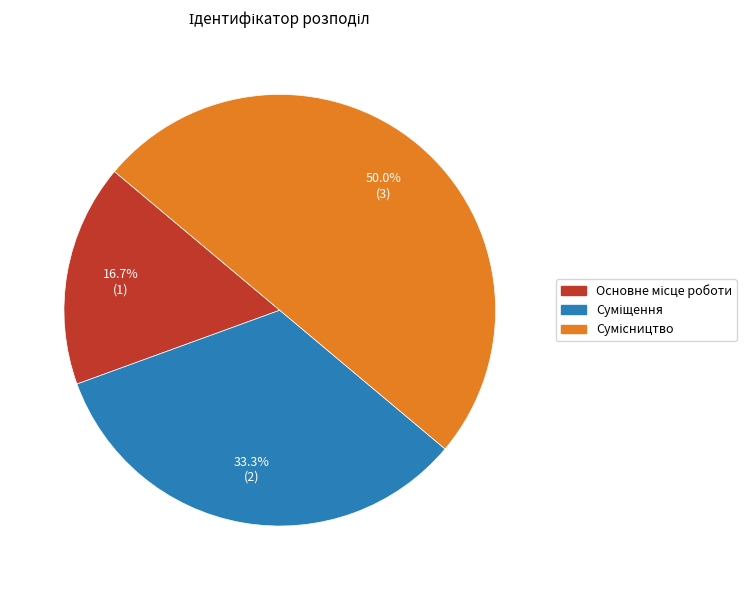

What is the total percentage of Основне місце роботи and Сумісництво?

66.7%